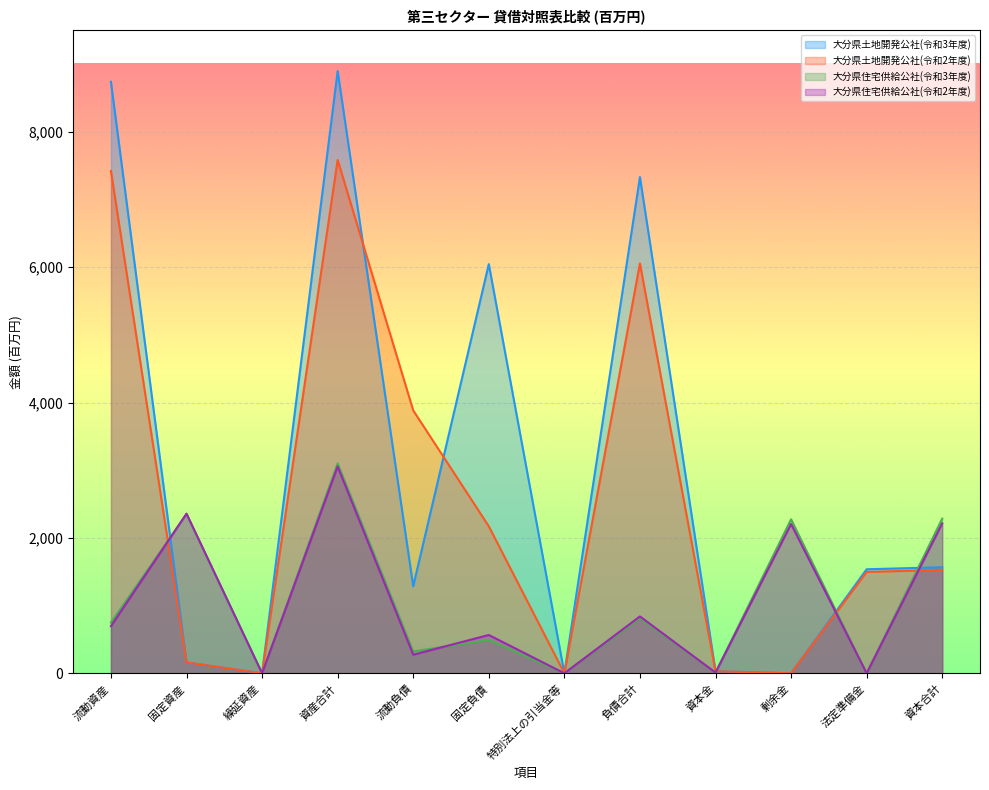

How many lines are shown in the chart?

4